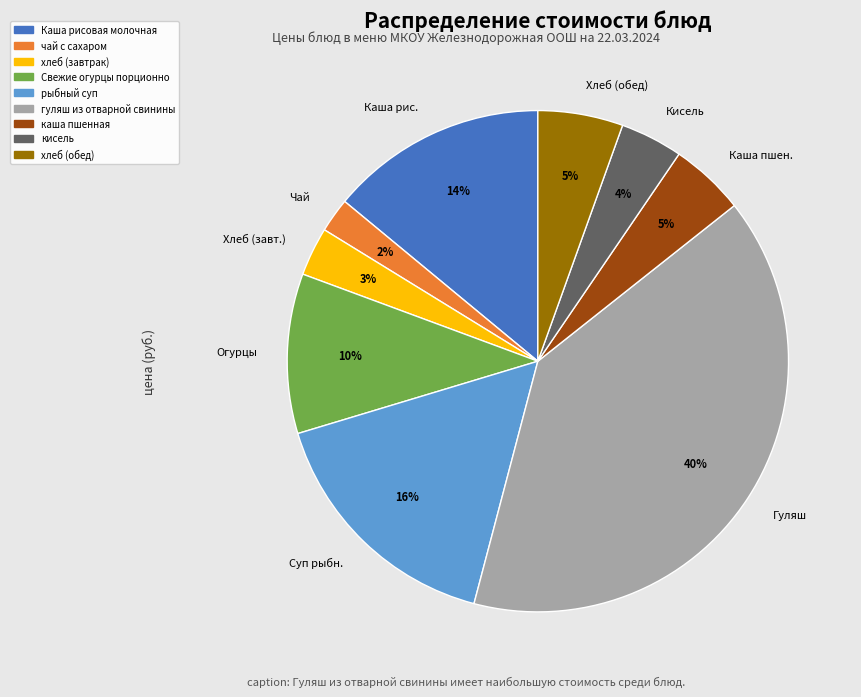

The Каша рис. slice represents 8% of the pie. True or false?

False